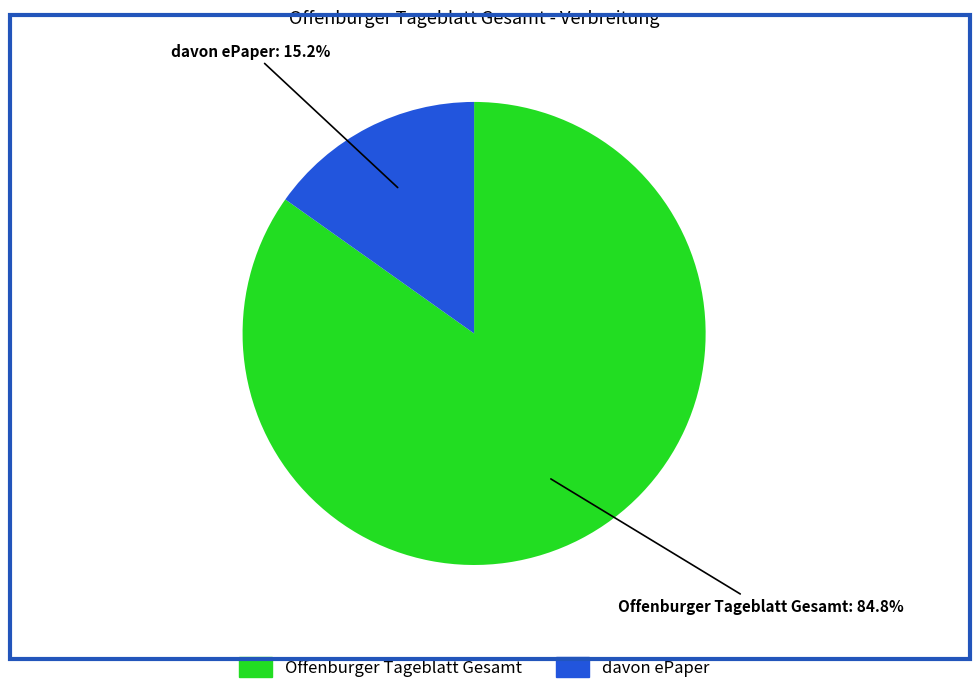

Is there any slice that represents more than half of the pie?

Yes